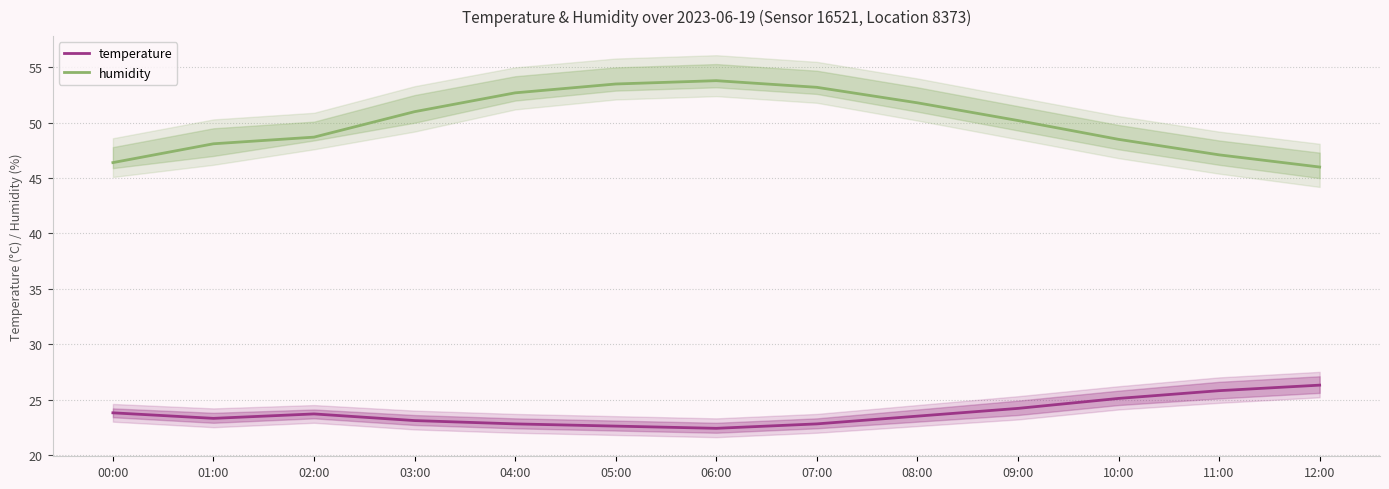

What is the average value of the humidity series?

50.1